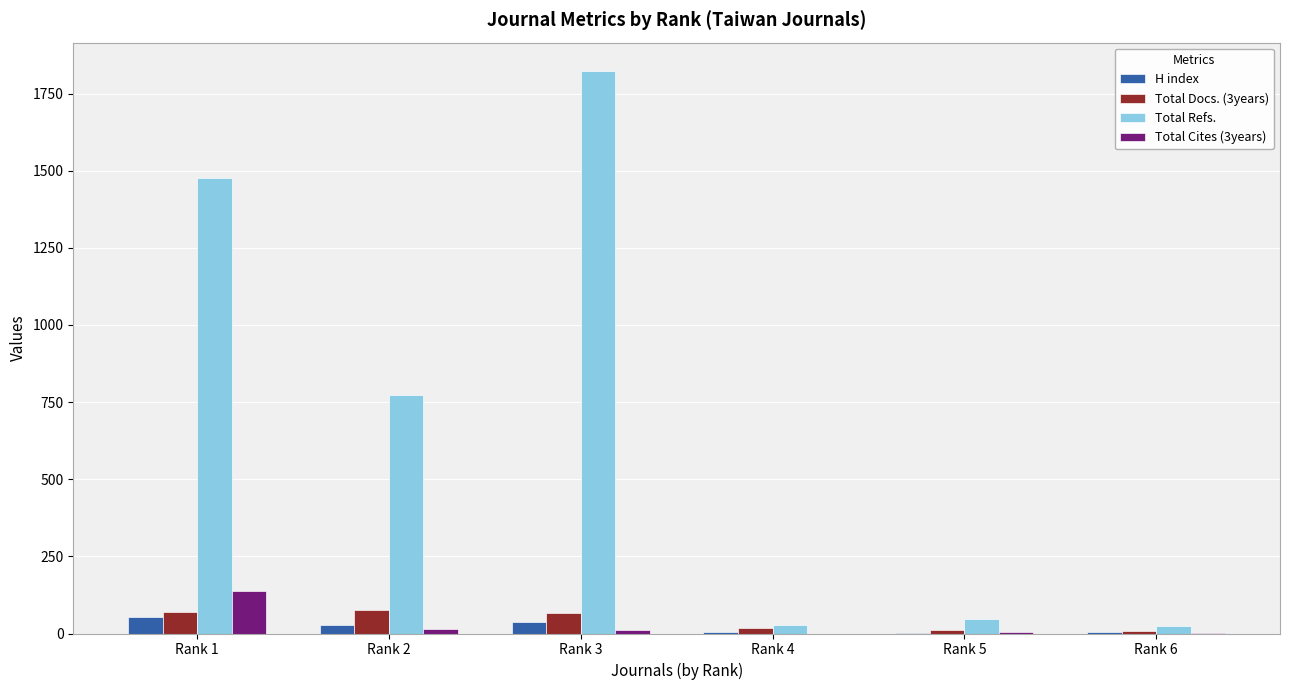

Where does the H index series first go above 26?

Rank 1